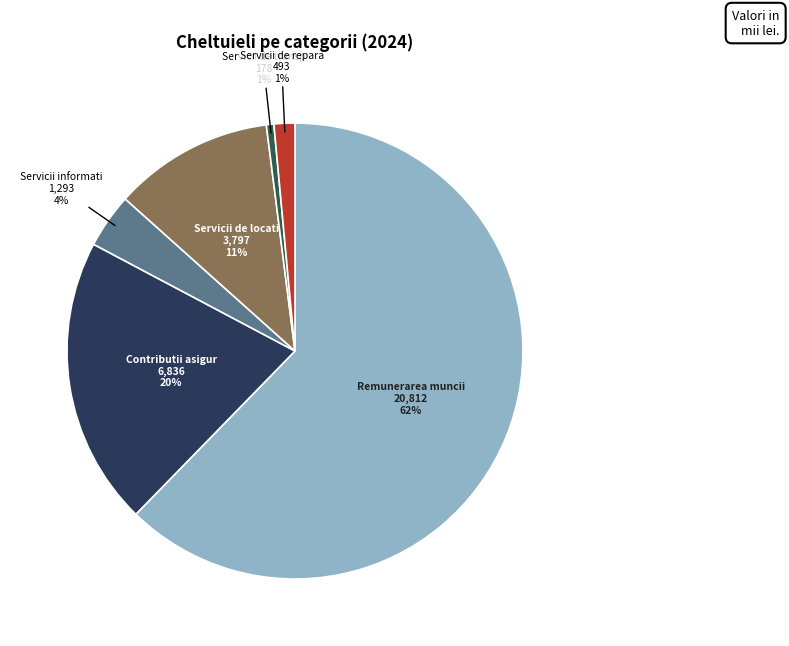

How many segments does this pie chart have?

6